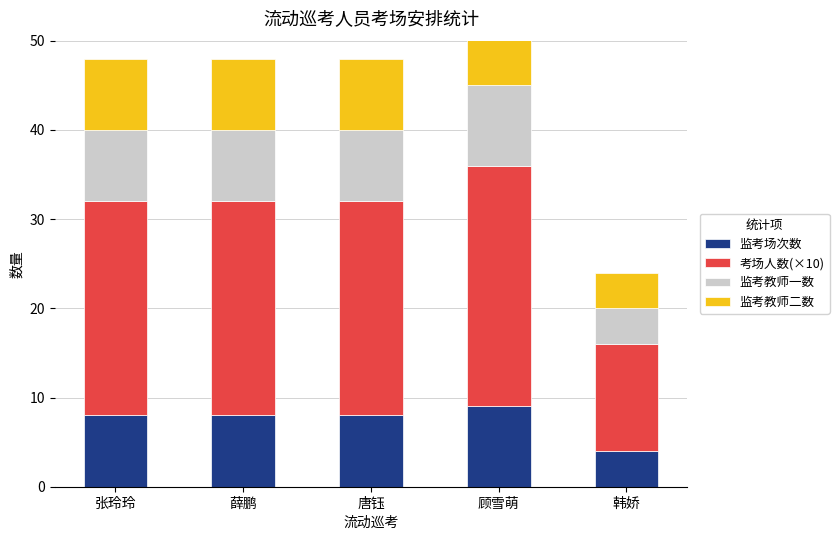

Between 顾雪萌 and 韩娇, which is larger?

顾雪萌